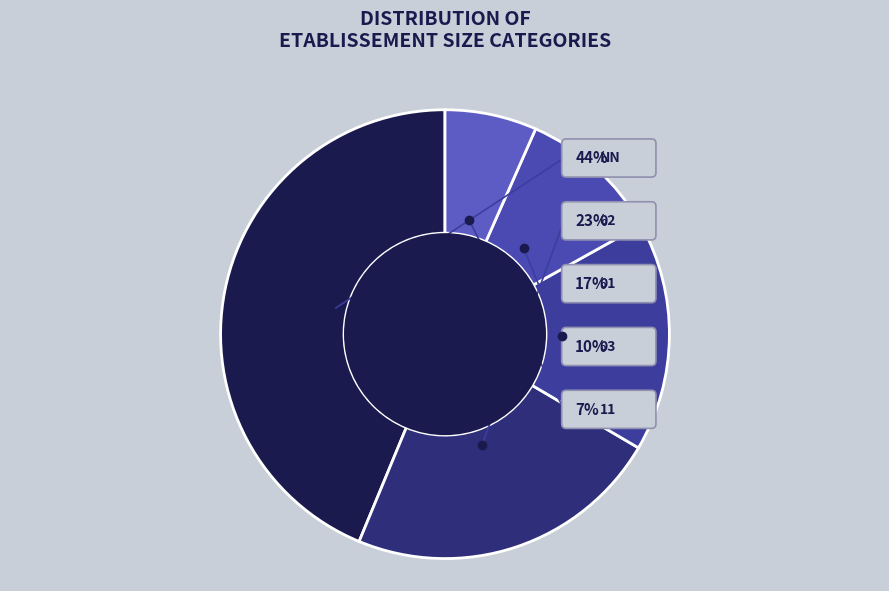

Which slice is the largest?

NN